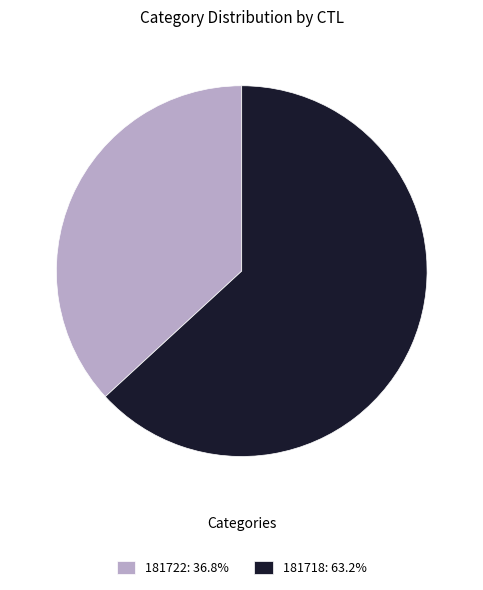

Is there any slice that represents more than half of the pie?

Yes